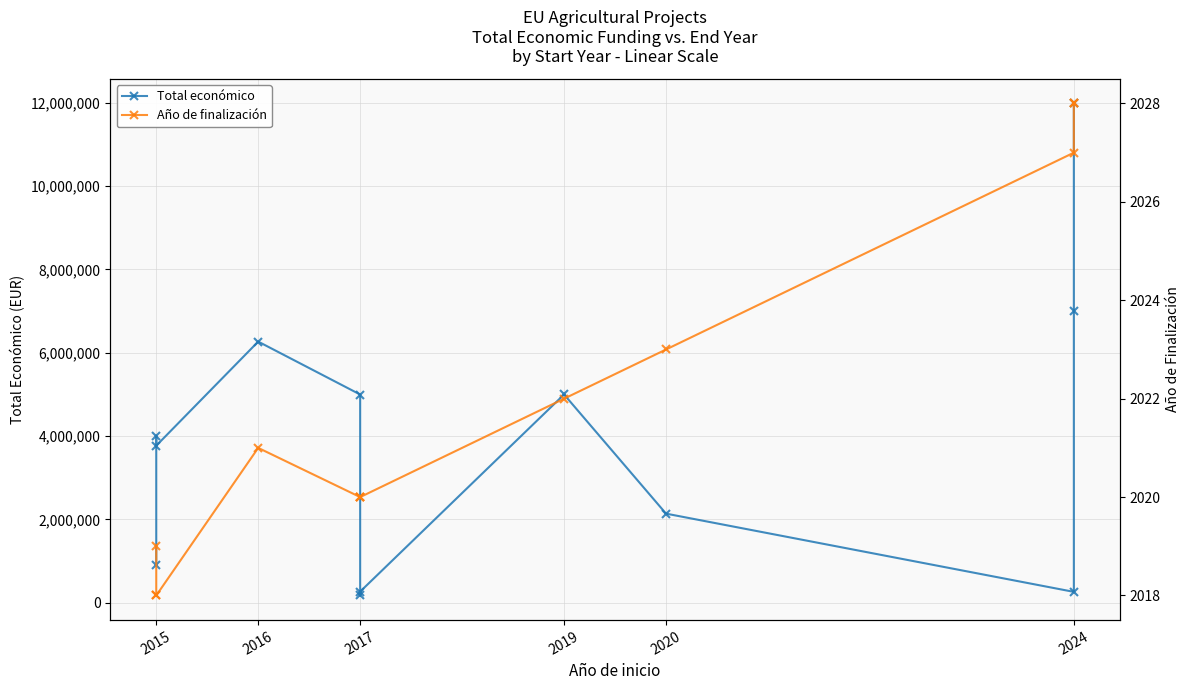

How many categories are shown in the chart?

12